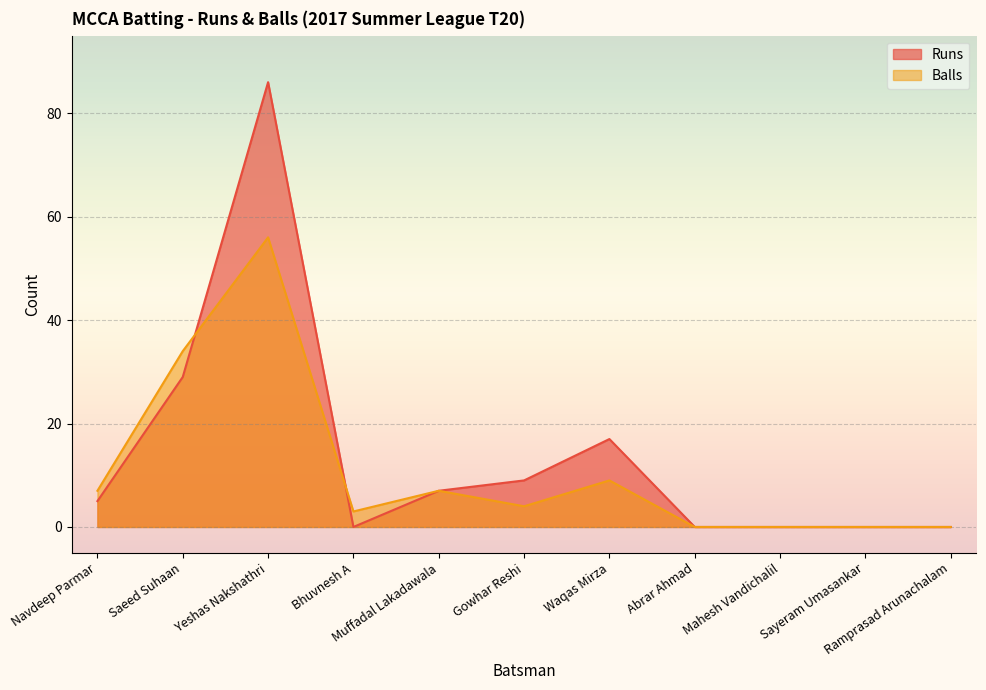

The value of Balls at Abrar Ahmad is 0. True or false?

True